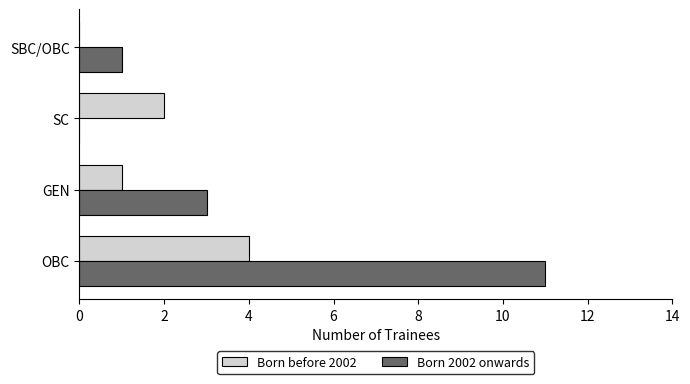

What is the sum of all Born before 2002 values?

7